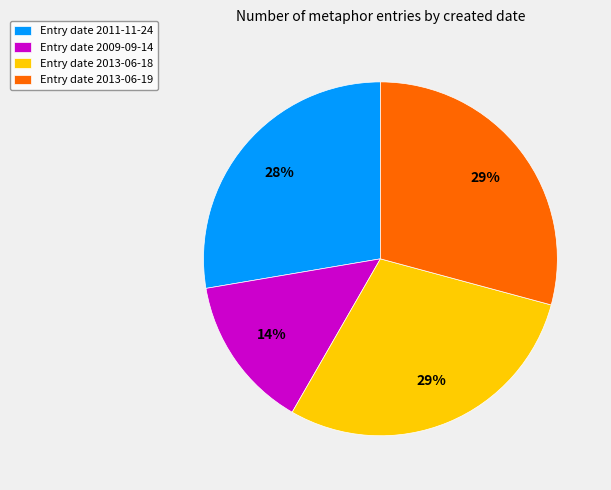

How many slices are in this pie chart?

4